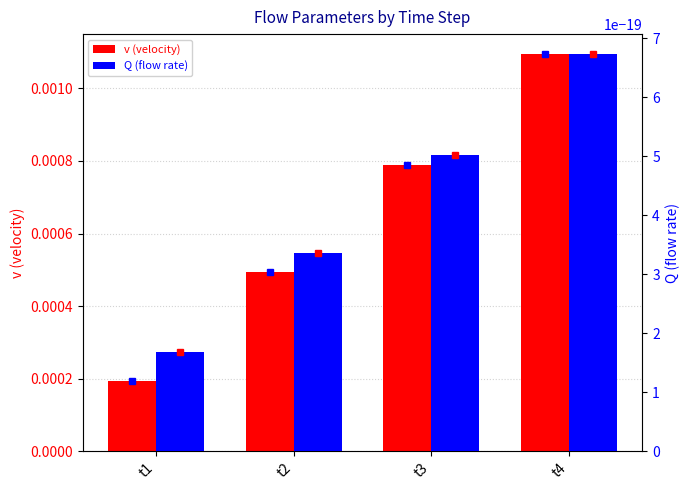

How many v (velocity) values are between 0 and 1?

4